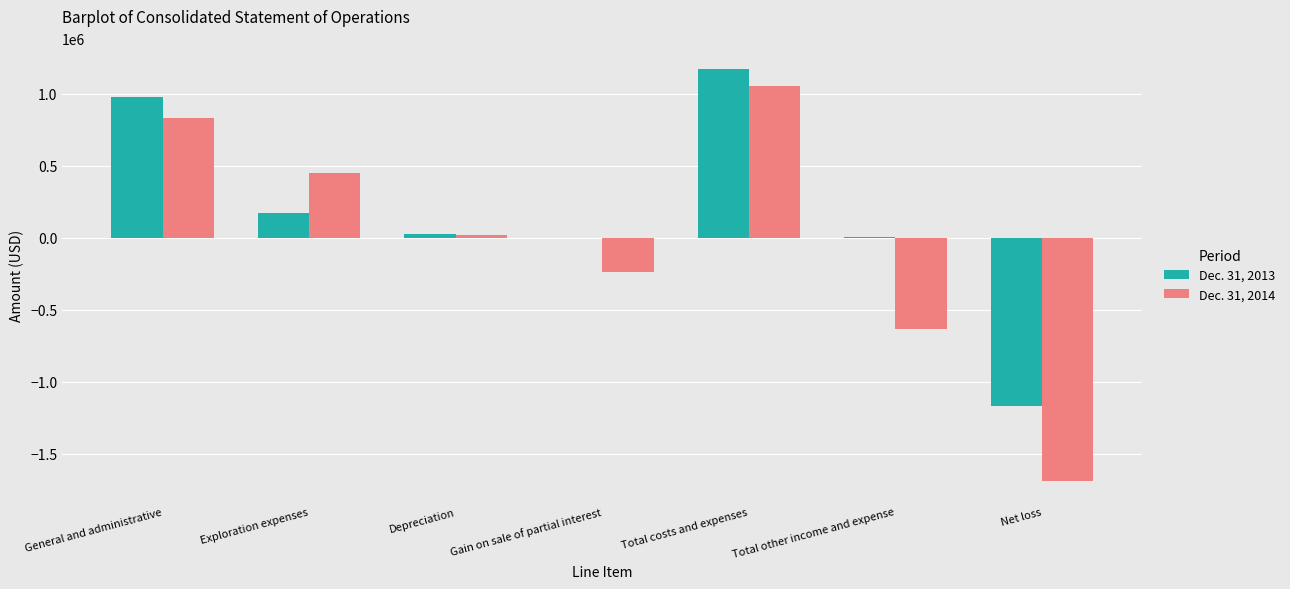

Which series has the largest total across all categories?

Dec. 31, 2013